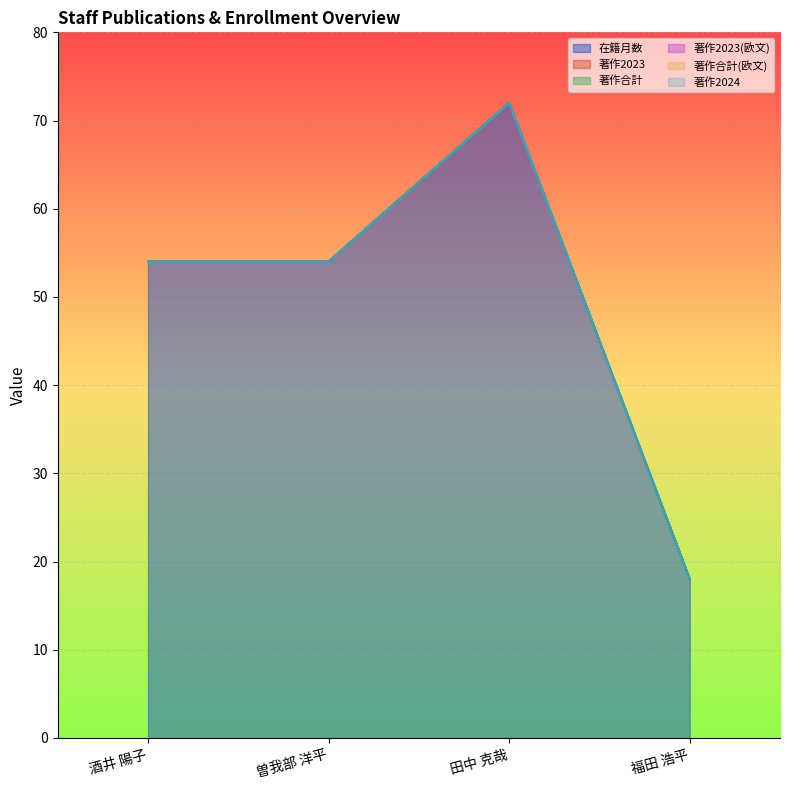

True or false: 著作2024 and 著作合計 intersect in this chart.

False